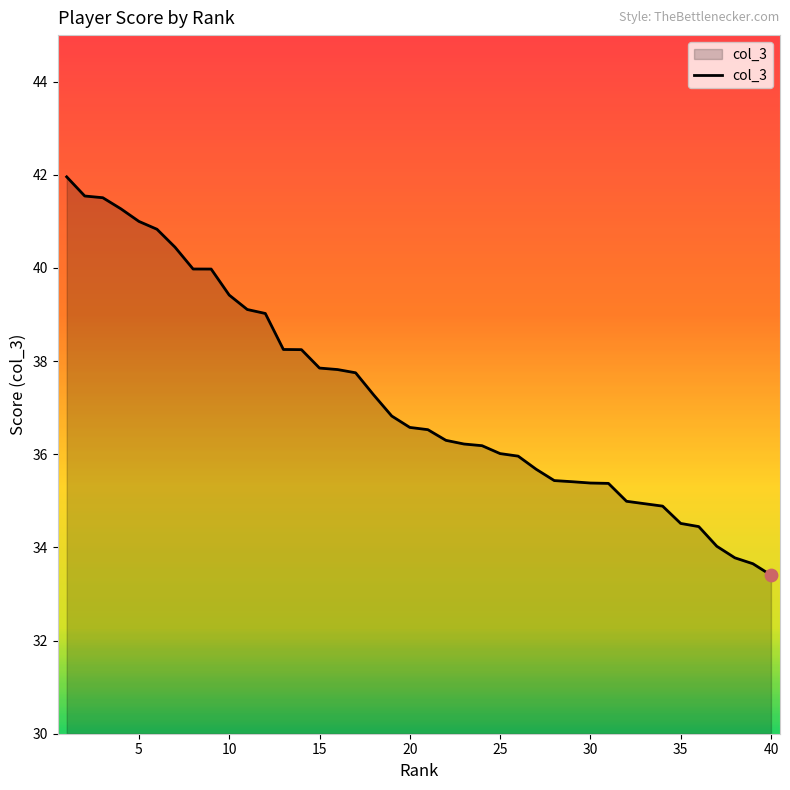

What is the maximum value shown in the chart?

42.0